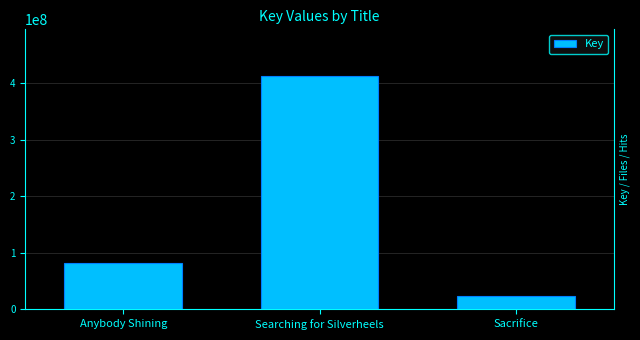

At which category does the chart reach its minimum across all series?

Sacrifice